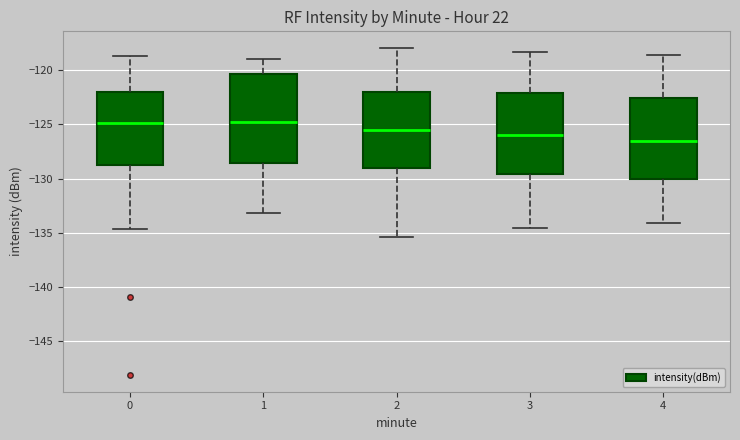

Where does the median line of the box at x = 4 sit on the y-axis? The values are not printed on the chart, so give them approximately, as read against the axis.

-126.5